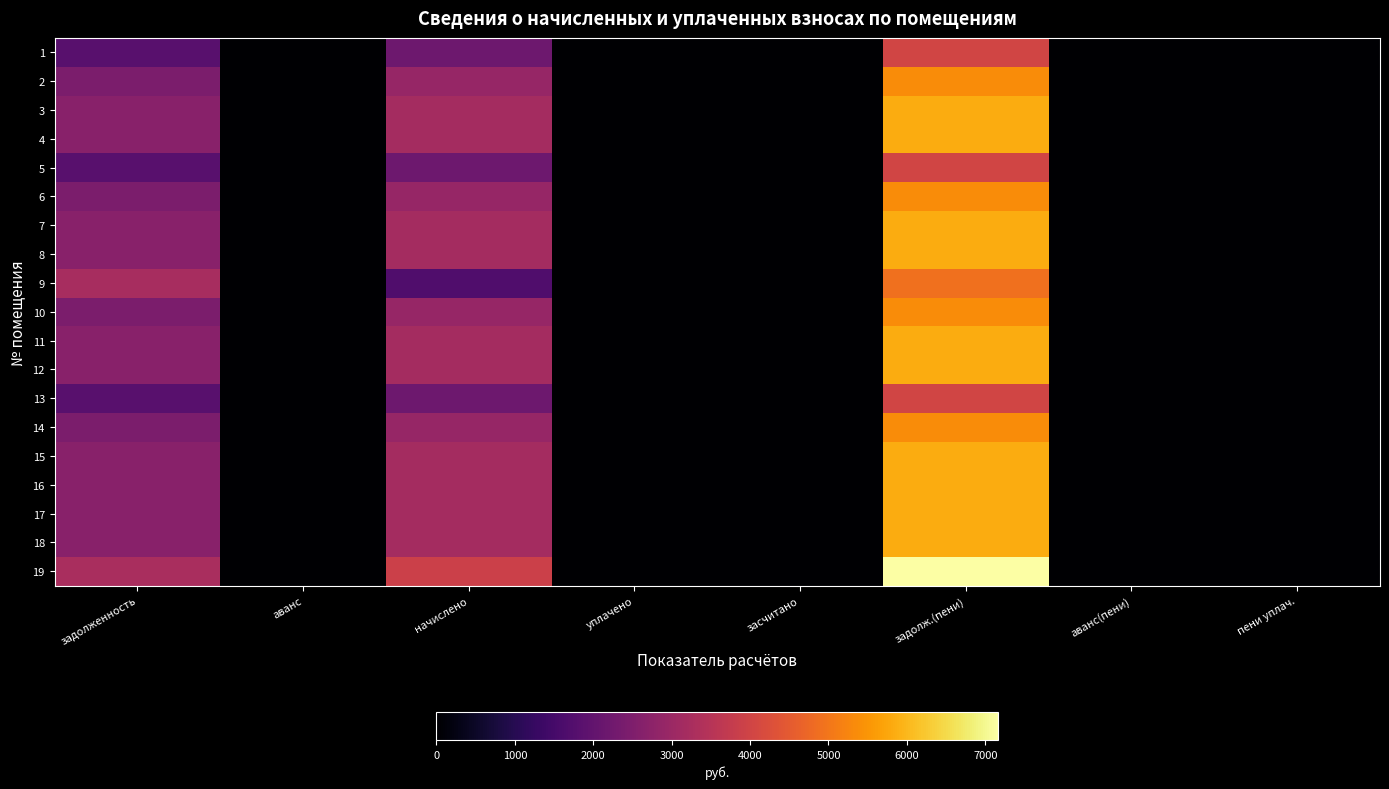

Reading left to right, what are all the values shown in this chart?

1: задолженность=1831.1	аванс=0.0	начислено=2186.8	уплачено=0.0	засчитано=0.0	задолж.(пени)=4017.9	аванс(пени)=0.0	пени уплач.=0.0
2: задолженность=2441.5	аванс=0.0	начислено=2915.7	уплачено=0.0	засчитано=0.0	задолж.(пени)=5357.2	аванс(пени)=0.0	пени уплач.=0.0
3: задолженность=2660.7	аванс=0.0	начислено=3177.6	уплачено=0.0	засчитано=0.0	задолж.(пени)=5838.3	аванс(пени)=0.0	пени уплач.=0.0
4: задолженность=2660.7	аванс=0.0	начислено=3177.6	уплачено=0.0	засчитано=0.0	задолж.(пени)=5838.3	аванс(пени)=0.0	пени уплач.=0.0
5: задолженность=1831.1	аванс=0.0	начислено=2186.8	уплачено=0.0	засчитано=0.0	задолж.(пени)=4017.9	аванс(пени)=0.0	пени уплач.=0.0
6: задолженность=2441.5	аванс=0.0	начислено=2915.7	уплачено=0.0	засчитано=0.0	задолж.(пени)=5357.2	аванс(пени)=0.0	пени уплач.=0.0
7: задолженность=2660.7	аванс=0.0	начислено=3177.6	уплачено=0.0	засчитано=0.0	задолж.(пени)=5838.3	аванс(пени)=0.0	пени уплач.=0.0
8: задолженность=2660.7	аванс=0.0	начислено=3177.6	уплачено=0.0	засчитано=0.0	задолж.(пени)=5838.3	аванс(пени)=0.0	пени уплач.=0.0
9: задолженность=3219.0	аванс=0.0	начислено=1690.1	уплачено=0.0	засчитано=0.0	задолж.(пени)=4909.2	аванс(пени)=0.0	пени уплач.=0.0
10: задолженность=2441.5	аванс=0.0	начислено=2915.7	уплачено=0.0	засчитано=0.0	задолж.(пени)=5357.2	аванс(пени)=0.0	пени уплач.=0.0
11: задолженность=2660.7	аванс=0.0	начислено=3177.6	уплачено=0.0	засчитано=0.0	задолж.(пени)=5838.3	аванс(пени)=0.0	пени уплач.=0.0
12: задолженность=2660.7	аванс=0.0	начислено=3177.6	уплачено=0.0	засчитано=0.0	задолж.(пени)=5838.3	аванс(пени)=0.0	пени уплач.=0.0
13: задолженность=1831.1	аванс=0.0	начислено=2186.8	уплачено=0.0	засчитано=0.0	задолж.(пени)=4017.9	аванс(пени)=0.0	пени уплач.=0.0
14: задолженность=2441.5	аванс=0.0	начислено=2915.7	уплачено=0.0	засчитано=0.0	задолж.(пени)=5357.2	аванс(пени)=0.0	пени уплач.=0.0
15: задолженность=2660.7	аванс=0.0	начислено=3177.6	уплачено=0.0	засчитано=0.0	задолж.(пени)=5838.3	аванс(пени)=0.0	пени уплач.=0.0
16: задолженность=2660.7	аванс=0.0	начислено=3177.6	уплачено=0.0	засчитано=0.0	задолж.(пени)=5838.3	аванс(пени)=0.0	пени уплач.=0.0
17: задолженность=2660.7	аванс=0.0	начислено=3177.6	уплачено=0.0	засчитано=0.0	задолж.(пени)=5838.3	аванс(пени)=0.0	пени уплач.=0.0
18: задолженность=2660.7	аванс=0.0	начислено=3177.6	уплачено=0.0	засчитано=0.0	задолж.(пени)=5838.3	аванс(пени)=0.0	пени уплач.=0.0
19: задолженность=3265.3	аванс=0.0	начислено=3899.4	уплачено=0.0	засчитано=0.0	задолж.(пени)=7164.7	аванс(пени)=0.0	пени уплач.=0.0